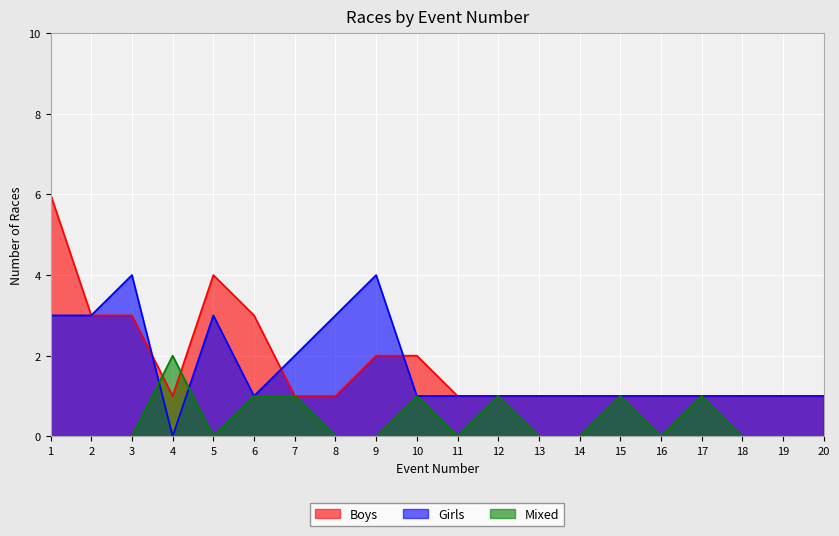

At which label does Girls reach its peak?

3